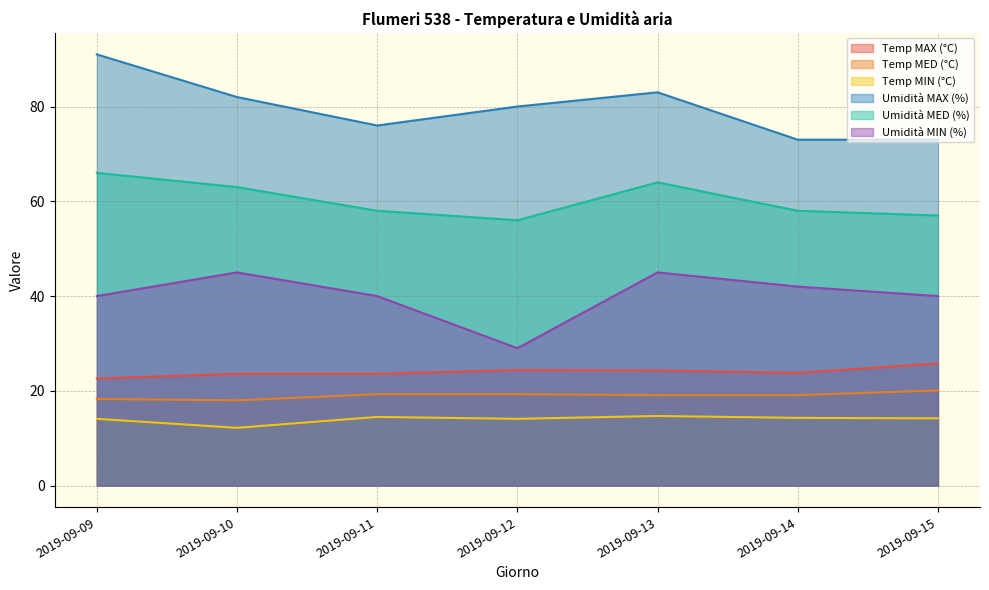

True or false: Umidità MAX (%) has a value of 91.0 at 2019-09-09.

True